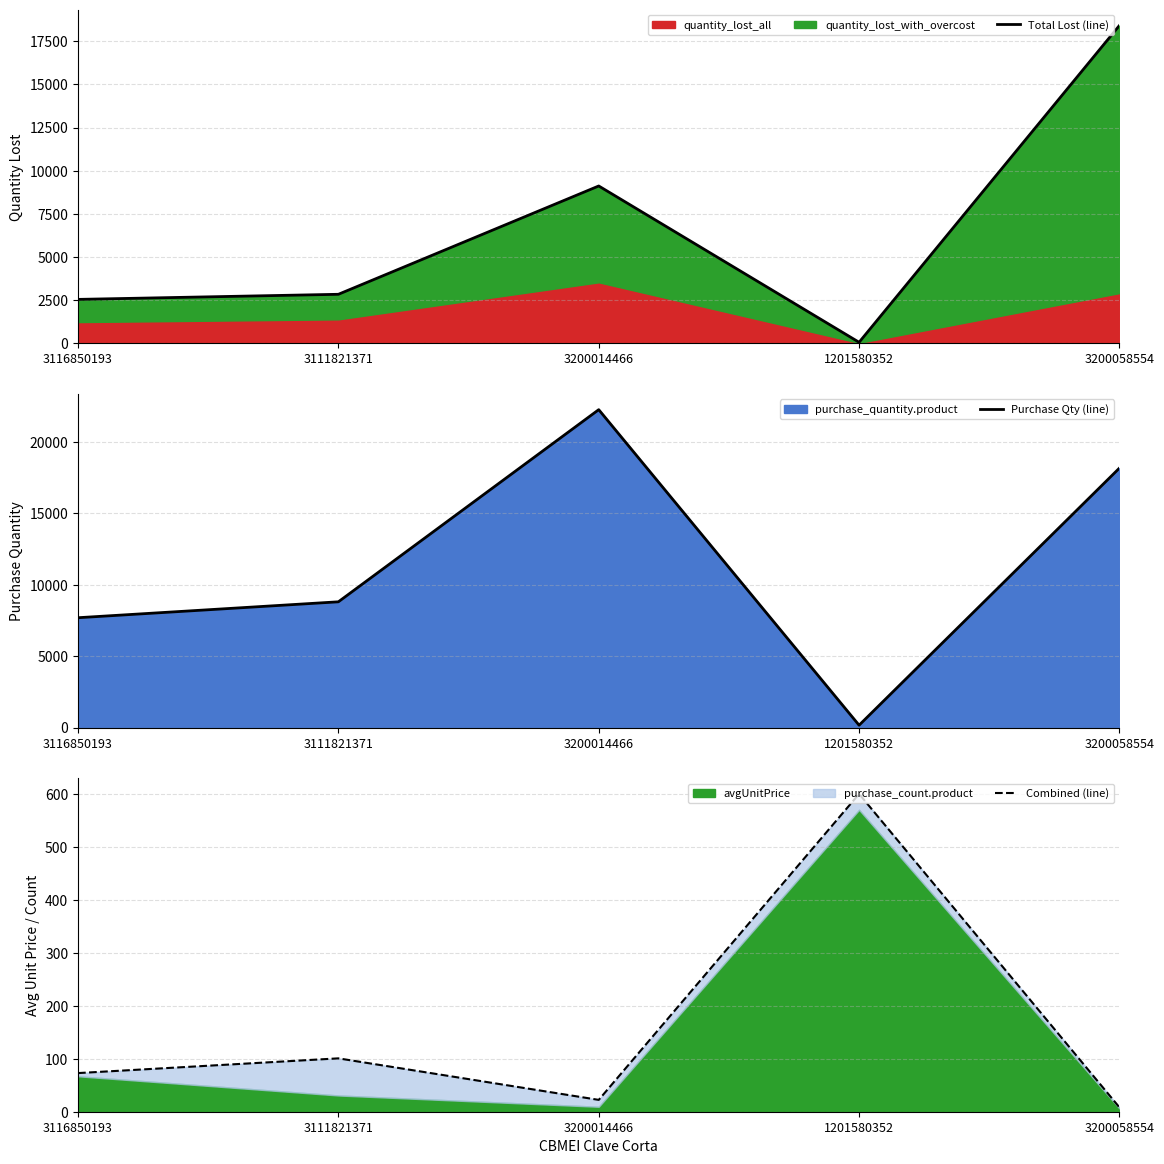

What is the average value of the Purchase Qty (line) series?

11421